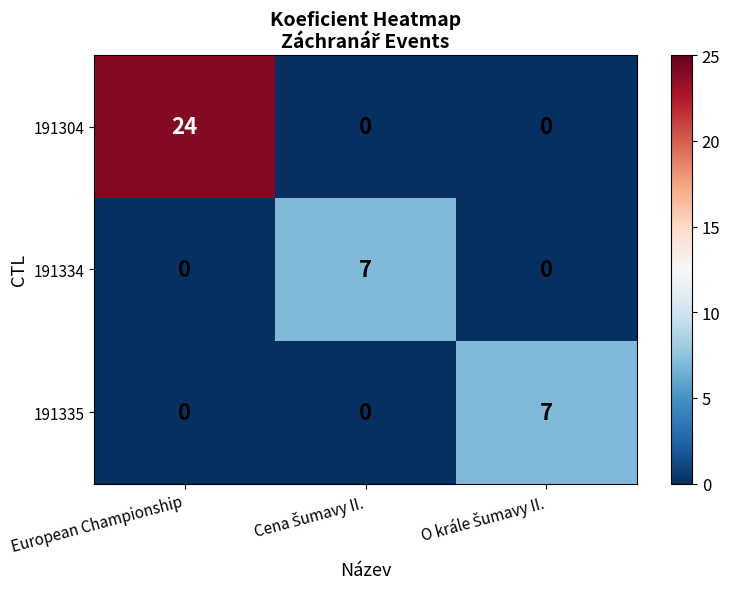

What is the difference between the highest and lowest values at European Championship?

24